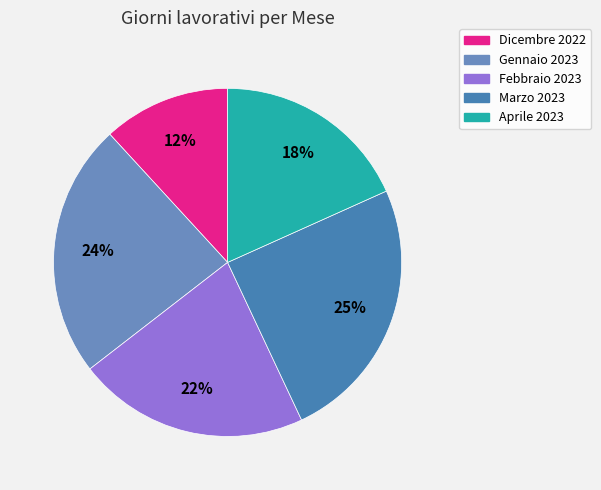

Which slice is the smallest?

Dicembre 2022